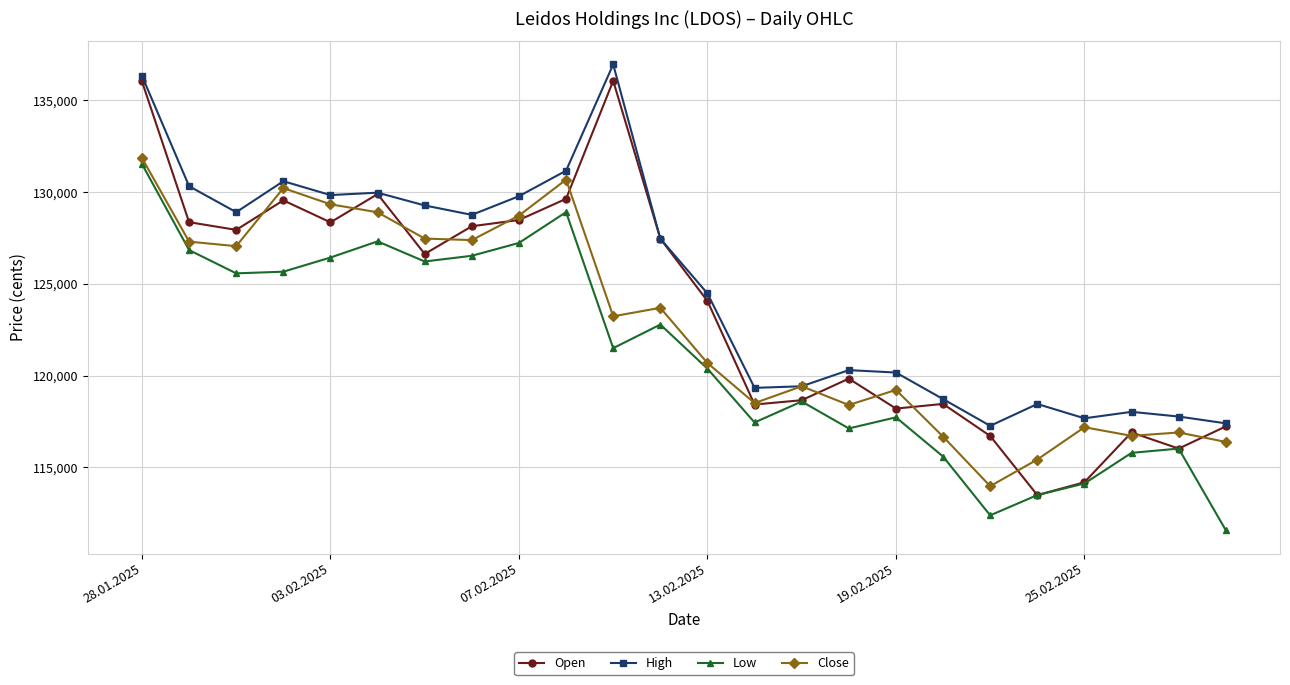

How many lines are shown in the chart?

4